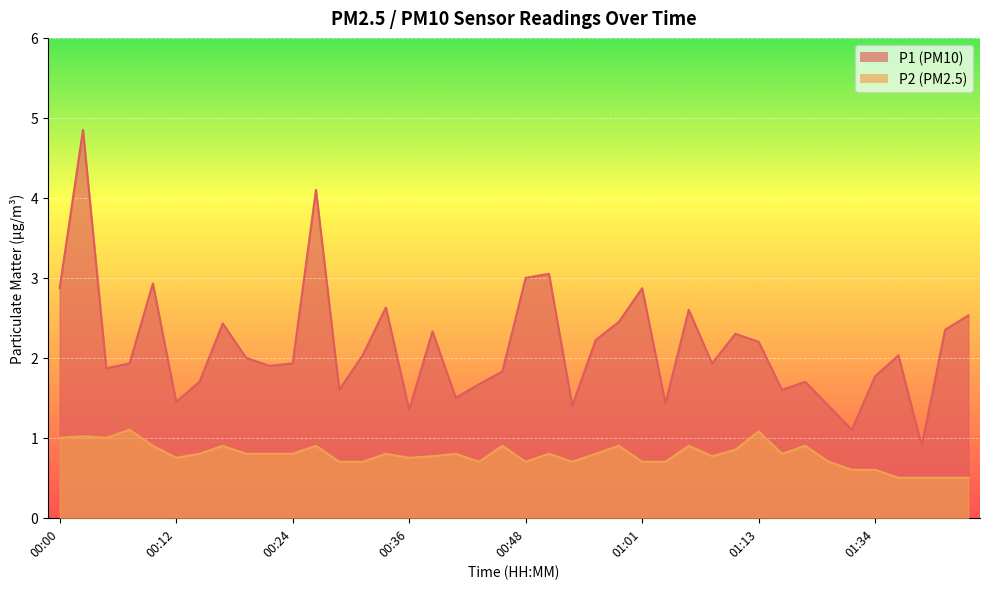

What is the difference between the second highest and minimum values in the P1 series?

3.2